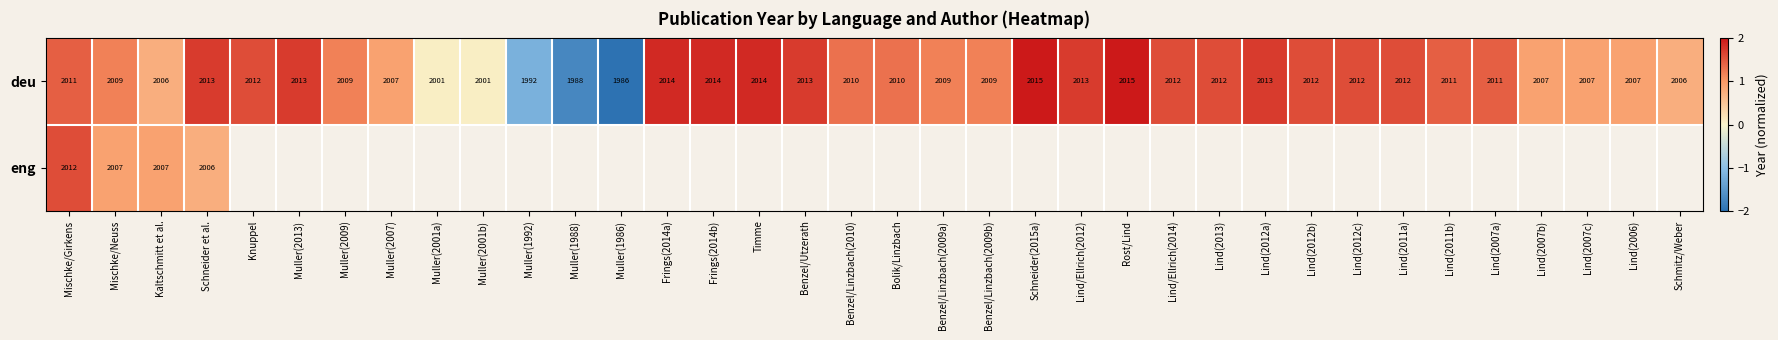

The deu series shows 0.0 at Muller(2001a). True or false?

False